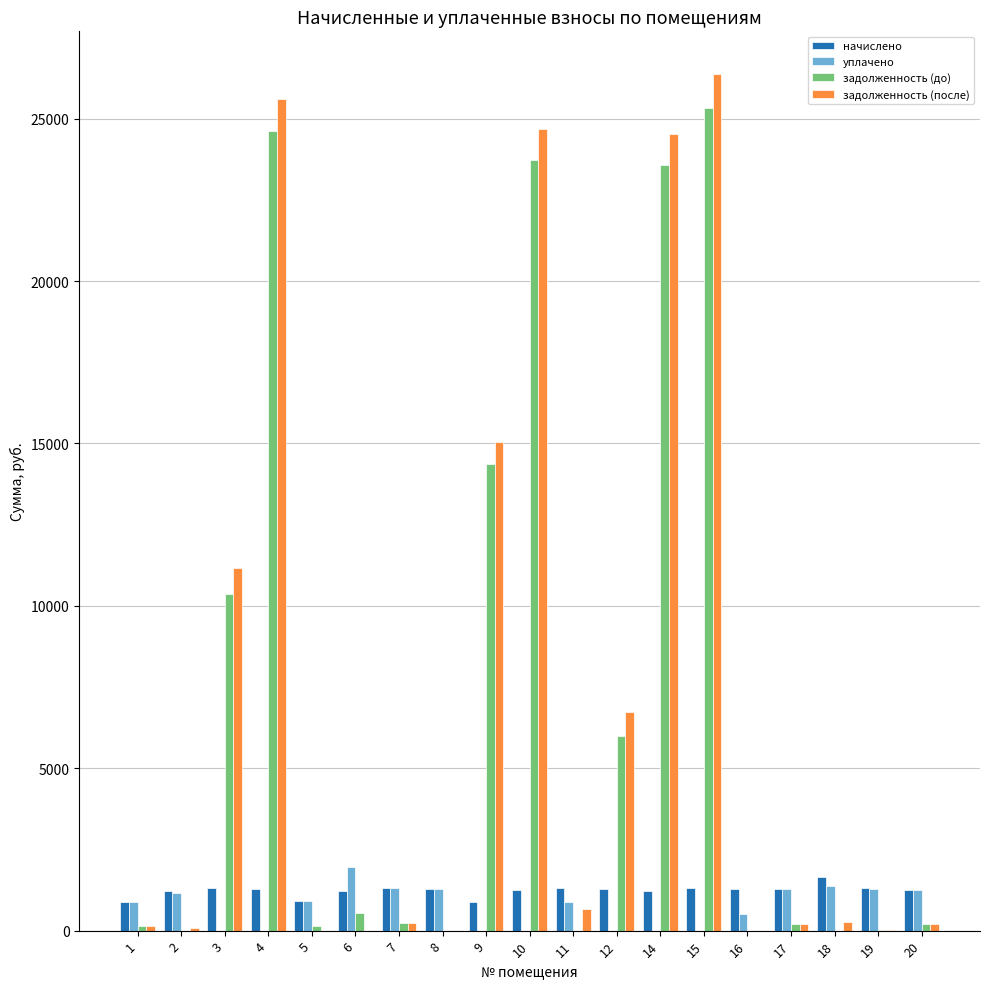

At which category is the sum across all series the highest?

15